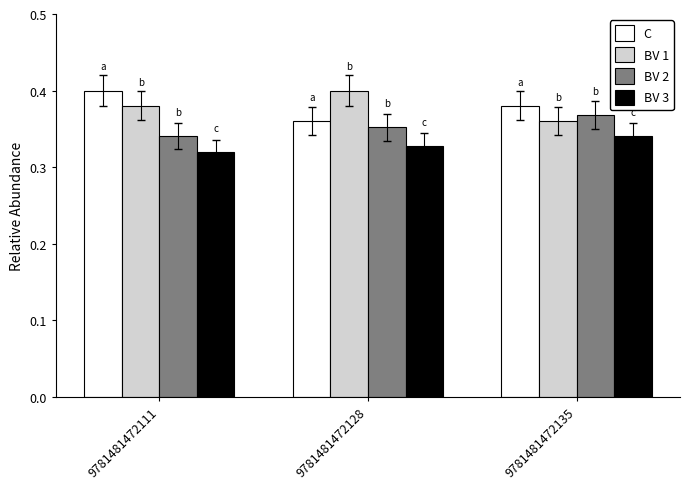

What is the sum of the C values at 9781481472128 and 9781481472111?

0.8